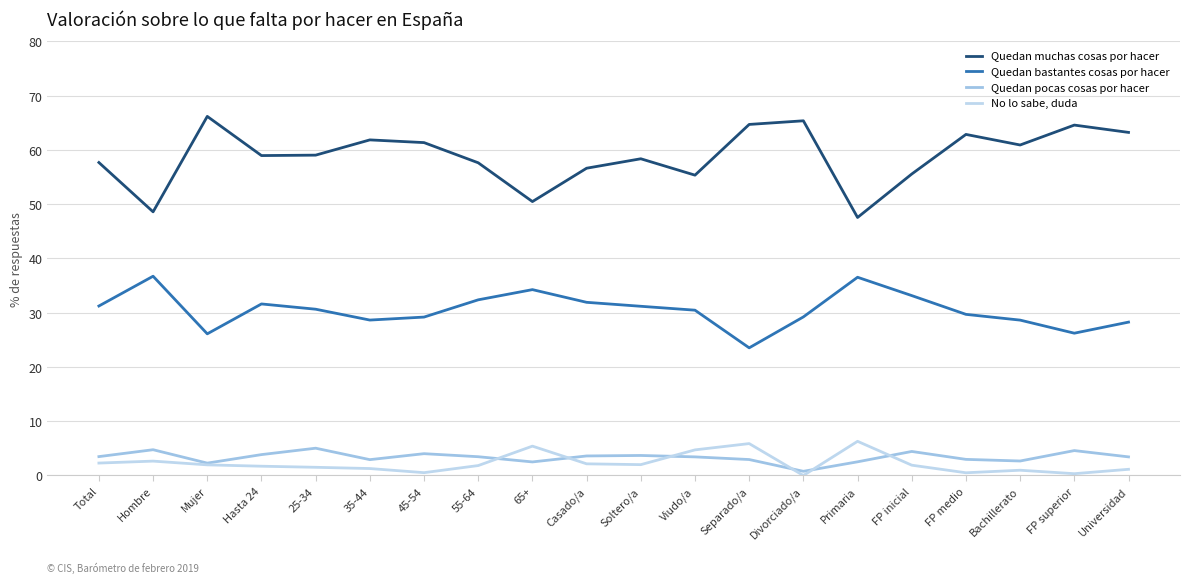

True or false: Quedan pocas cosas por hacer has more than 1 points higher than both neighbors.

True